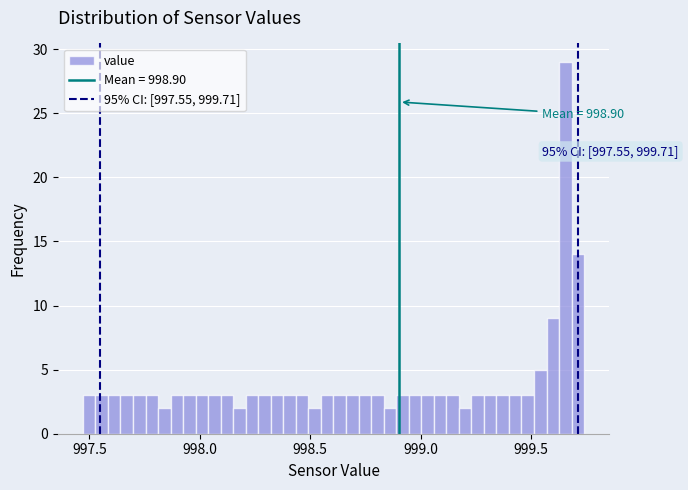

Read against the x-axis, roughly where is the centre of the tallest bar?

999.65